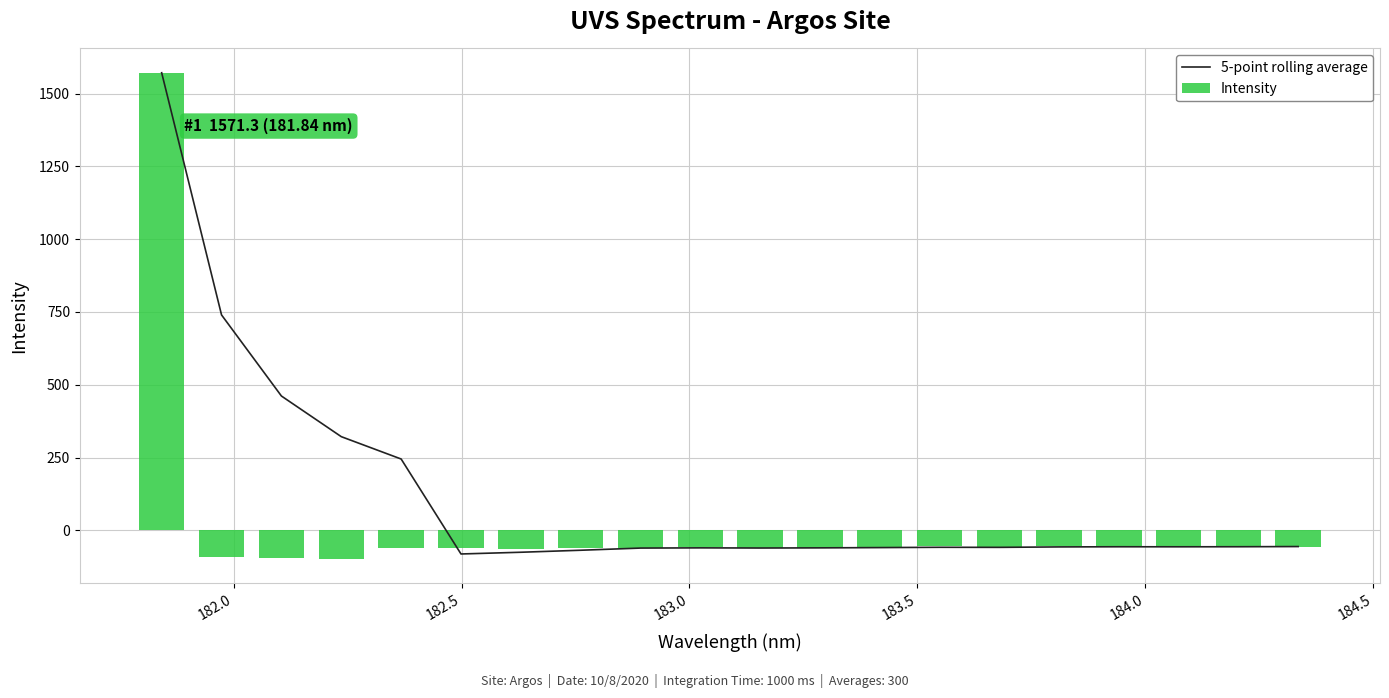

What is the minimum value for 5-point rolling average?

-80.6